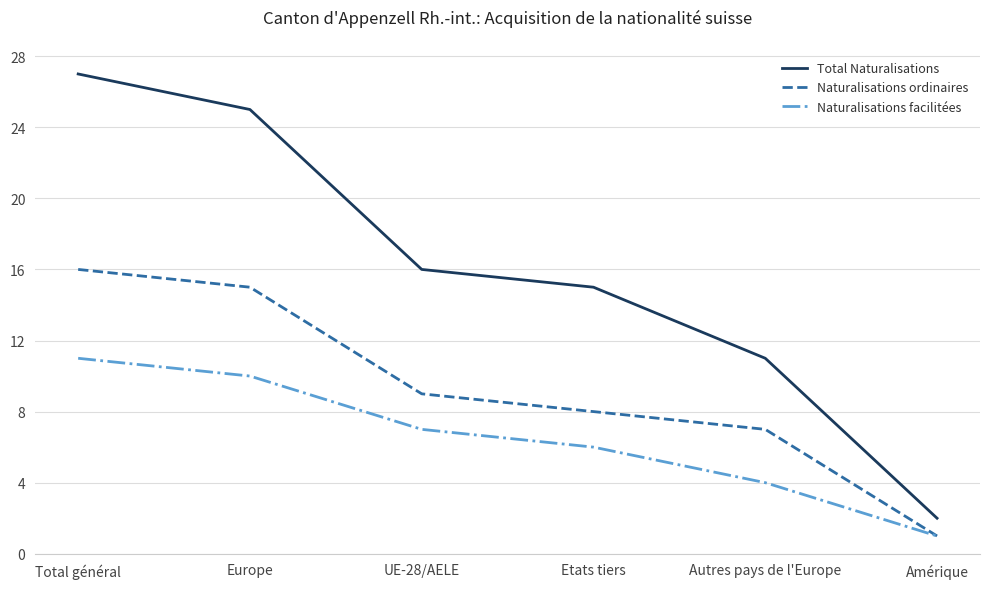

Rank the categories by Naturalisations ordinaires value from lowest to highest.

Amérique, Autres pays de l'Europe, Etats tiers, UE-28/AELE, Europe, Total général